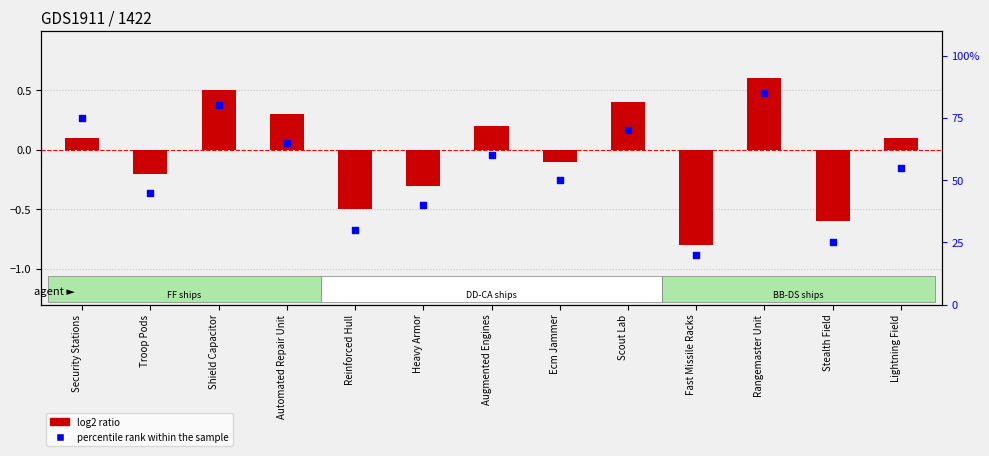

At how many categories does at least one series exceed 34?

10